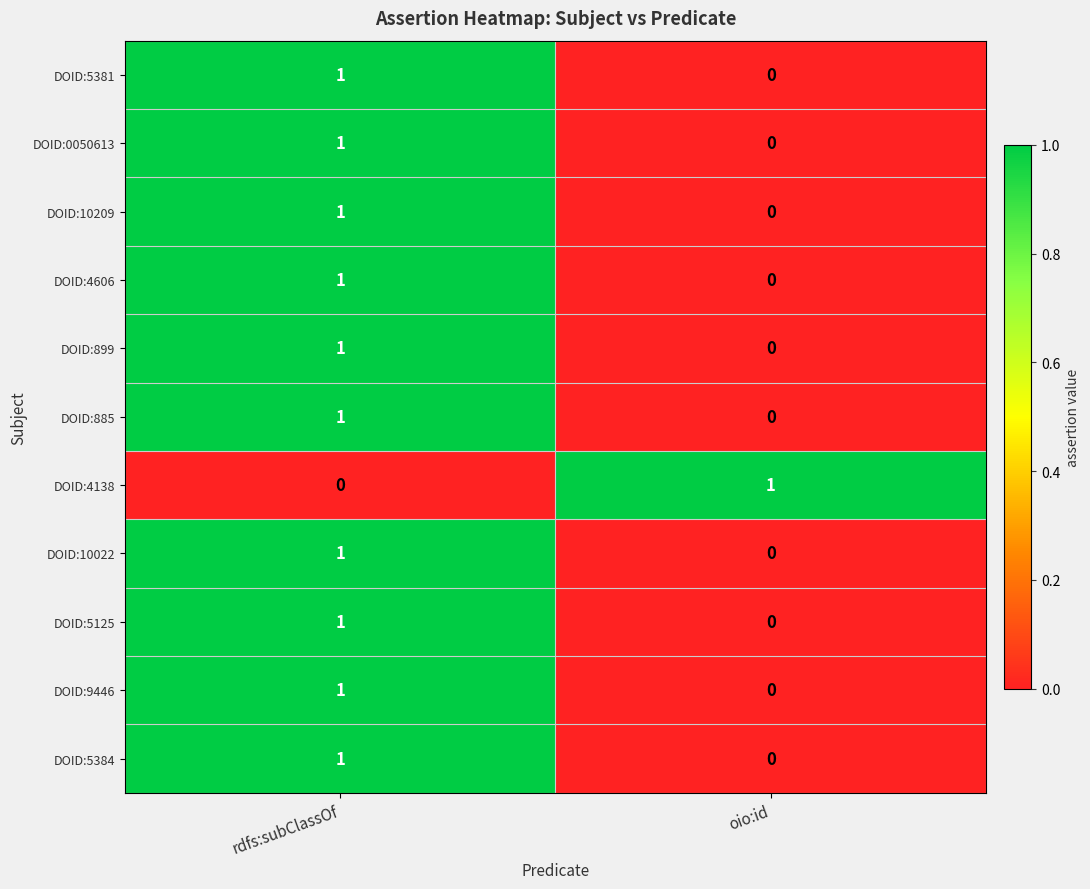

At which category is the sum across all series the highest?

rdfs:subClassOf